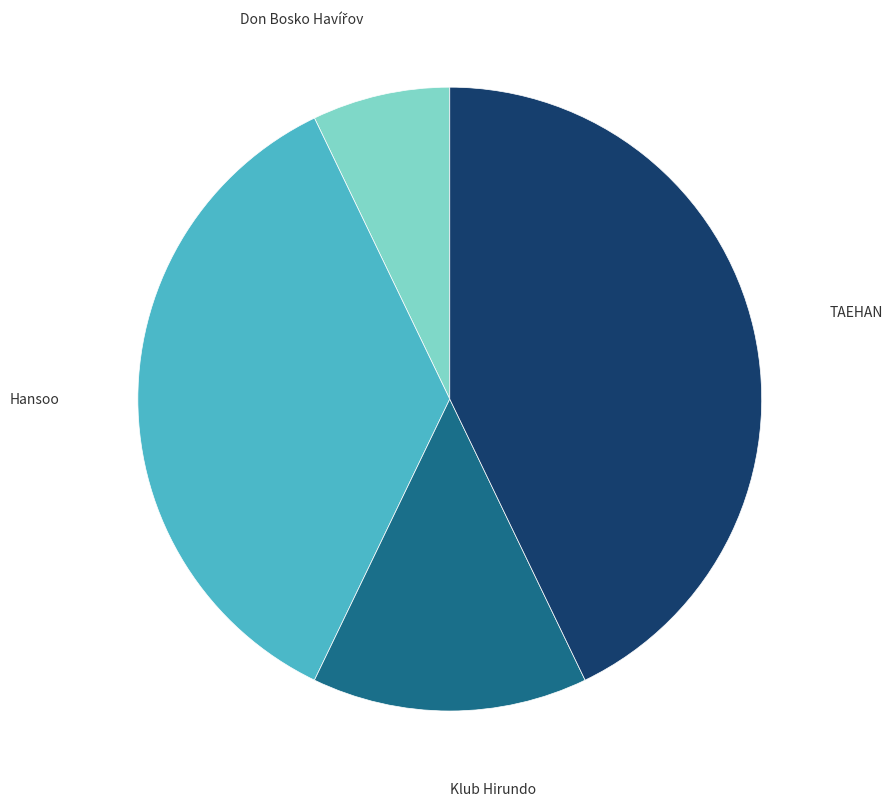

Does any single category account for the majority?

No